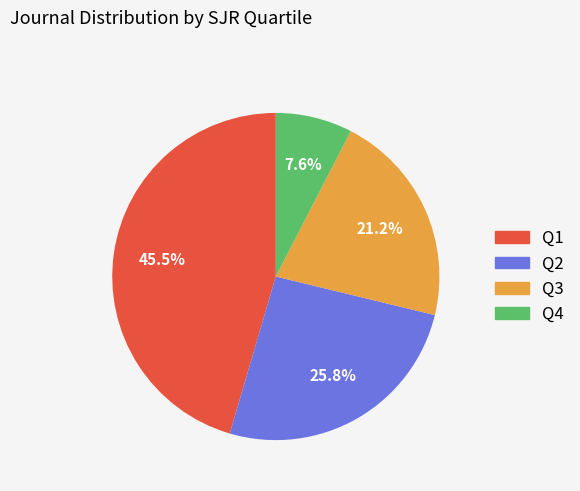

Which slice is the smallest?

Q4